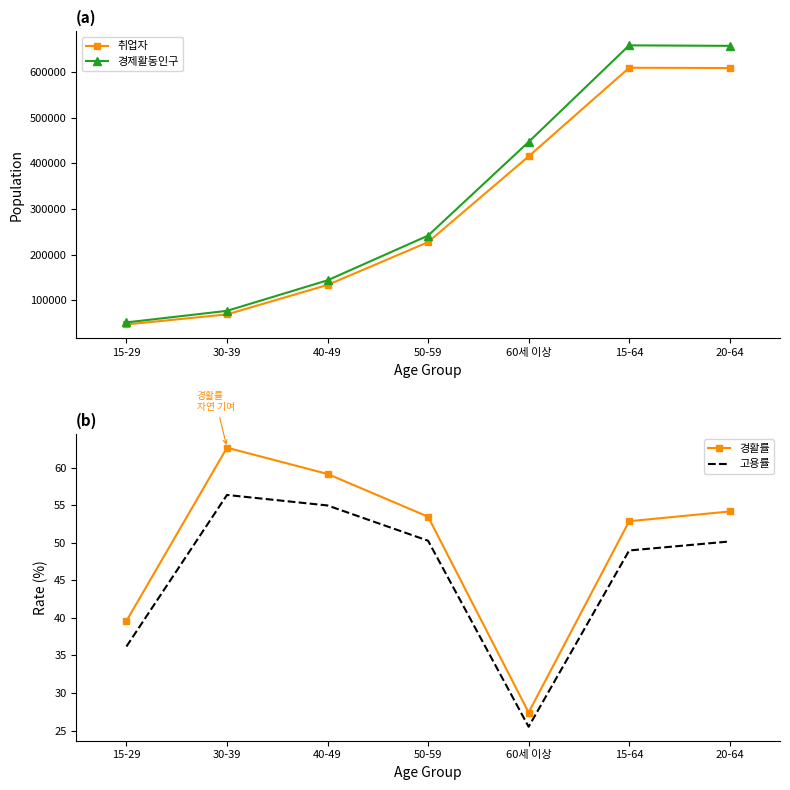

In 취업자, how many points are higher than both neighbors (excluding endpoints)?

1